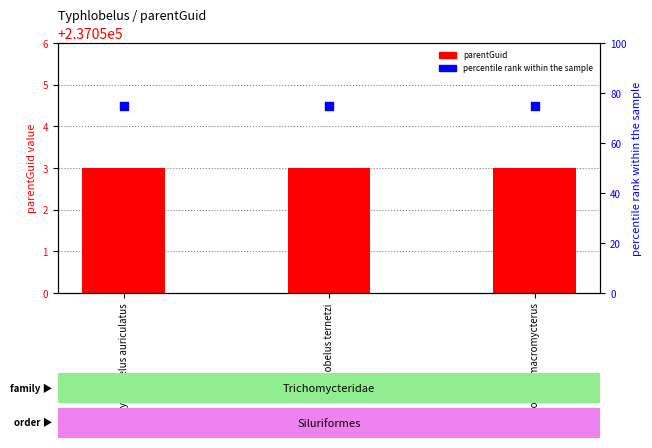

Which series has the largest total across all categories?

parentGuid